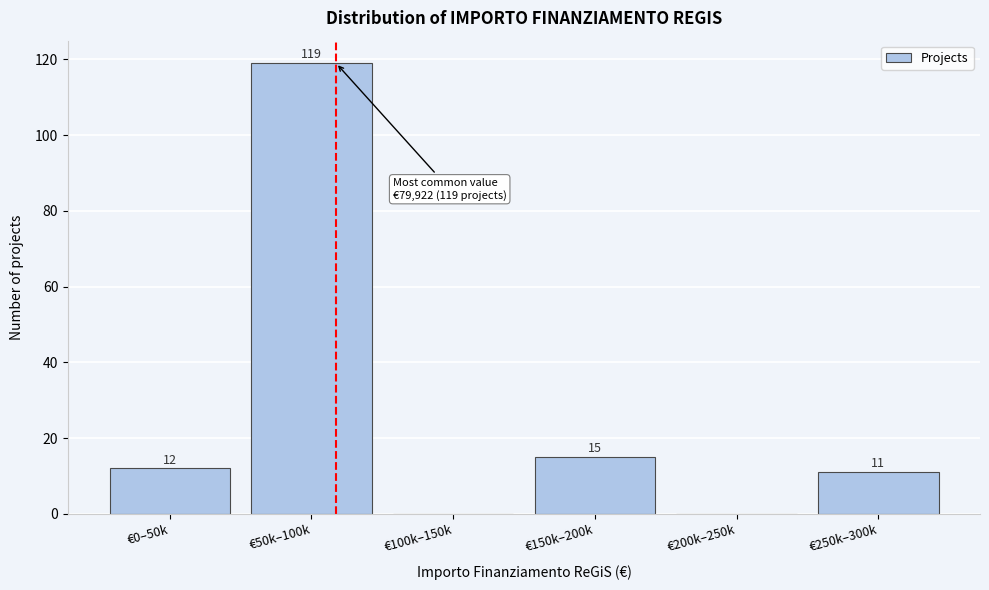

Reading left to right, list all the values displayed in this chart.

€0–50k=12	€50k–100k=119	€100k–150k=0	€150k–200k=15	€200k–250k=0	€250k–300k=11